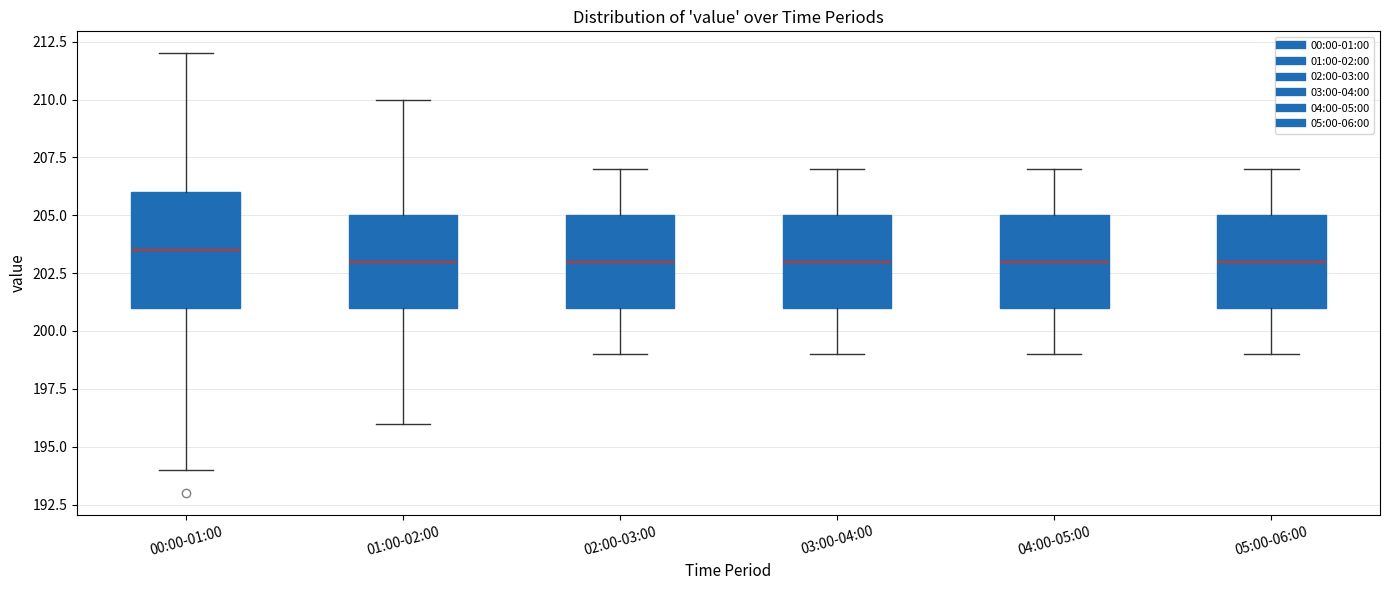

Where does the median line of the box for 05:00-06:00 sit on the y-axis? The values are not printed on the chart, so give them approximately, as read against the axis.

203.0